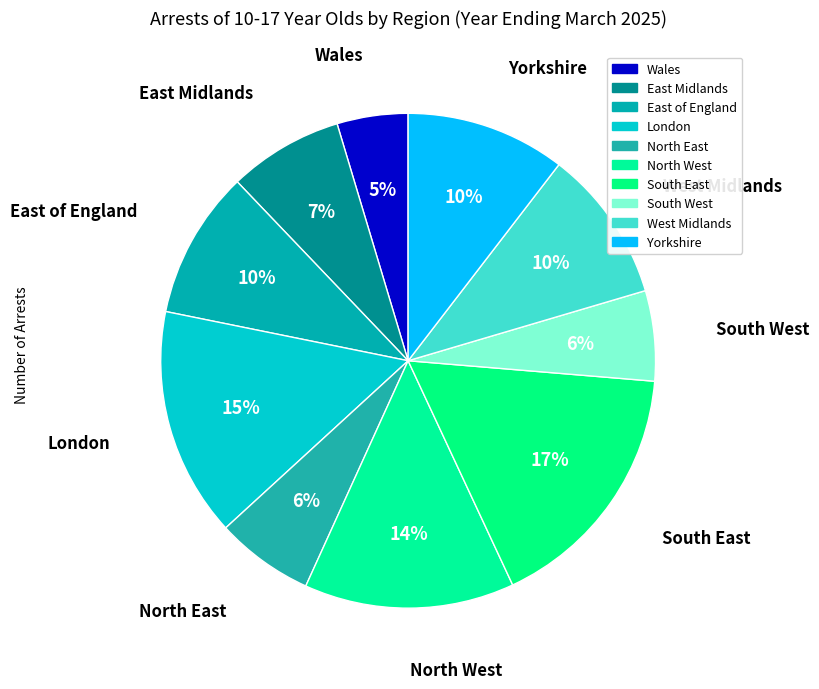

Does any single category account for the majority?

No